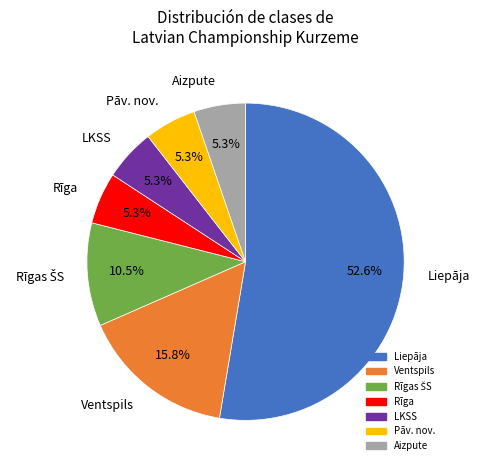

Is there any slice that represents more than half of the pie?

Yes